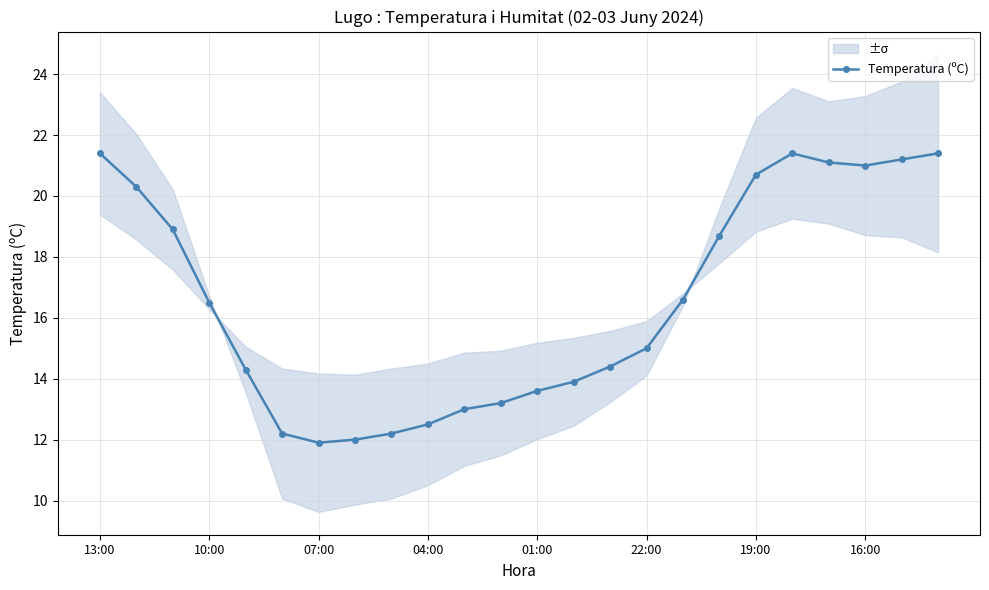

At which label does Temperatura (ºC) first exceed 16?

13:00